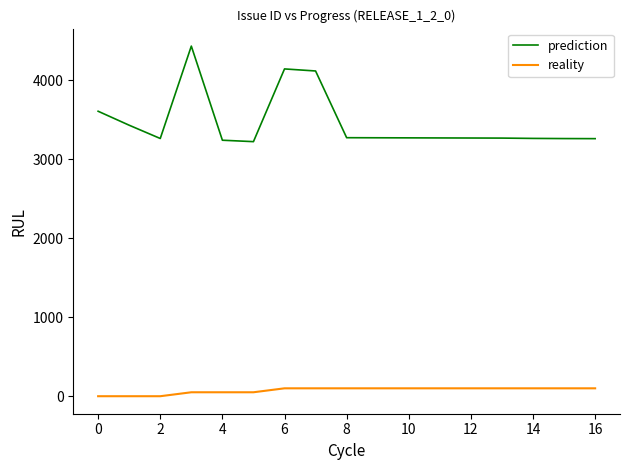

What is the maximum value for prediction?

4434